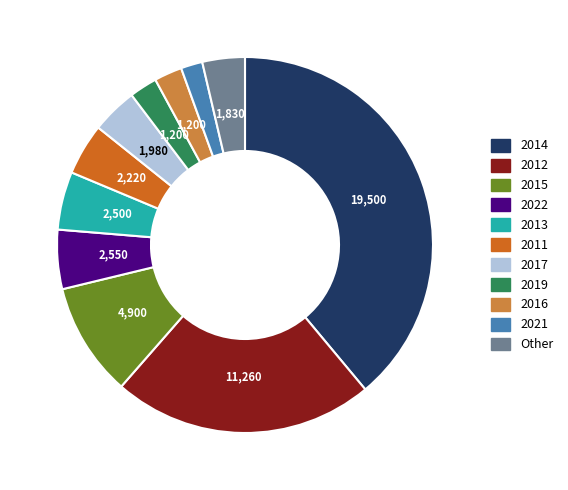

Does any single category account for the majority?

No